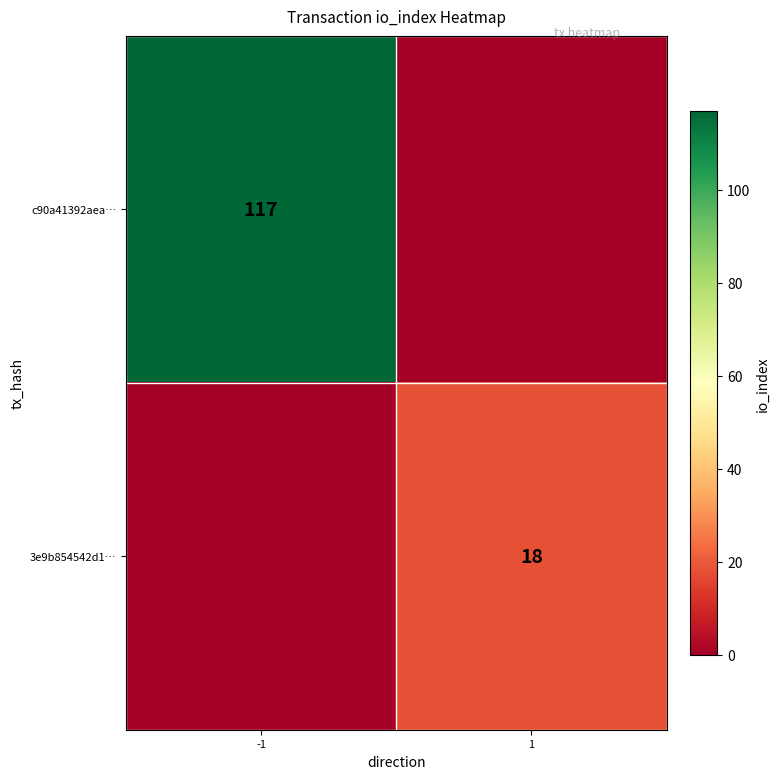

The value of 3e9b854542d1… at 1 is 6. True or false?

False